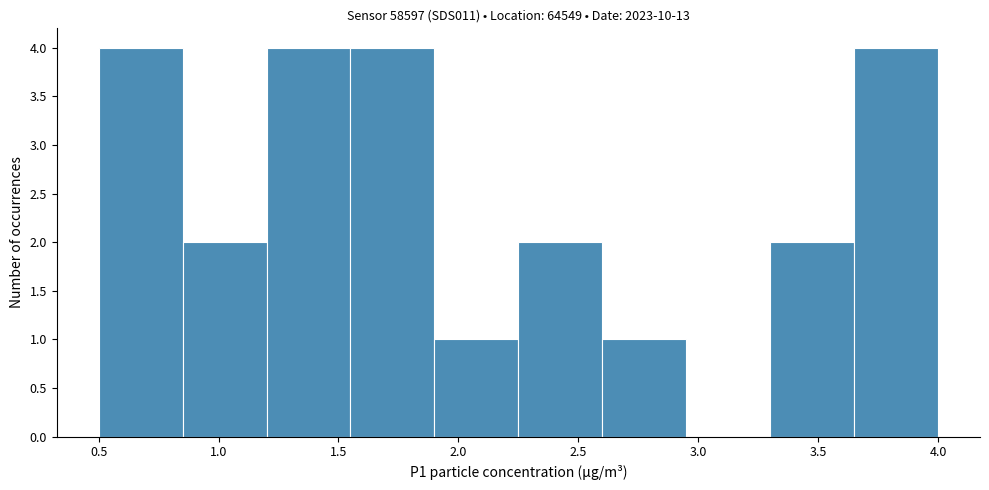

Reading left to right, list every bar in this chart as the range it spans on the x-axis followed by its height. The values are not printed on the chart, so give them approximately, as read against the axis.

0.50 to 0.85: 4
0.85 to 1.20: 2
1.20 to 1.55: 4
1.55 to 1.90: 4
1.90 to 2.25: 1
2.25 to 2.60: 2
2.60 to 2.95: 1
2.95 to 3.30: 0
3.30 to 3.65: 2
3.65 to 4.00: 4